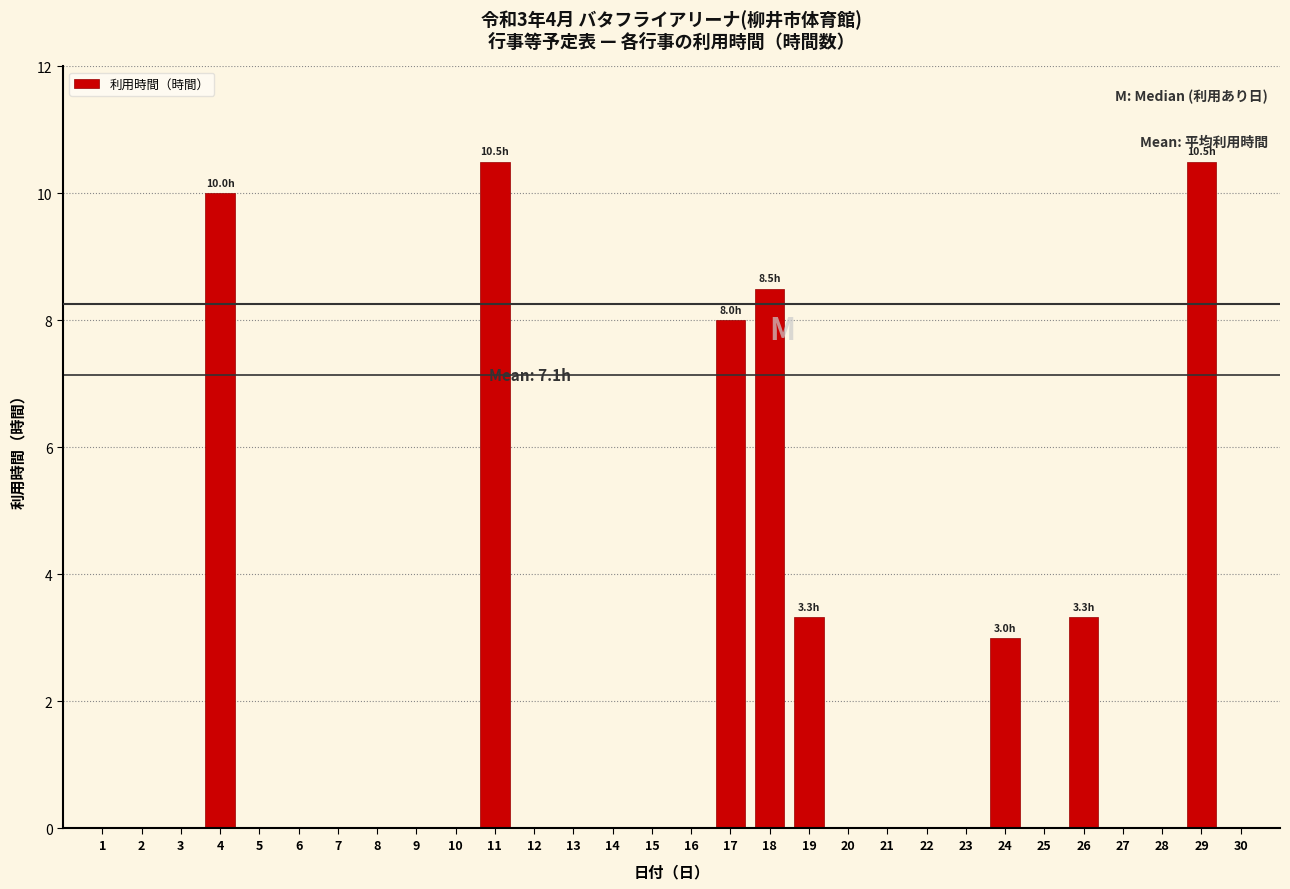

Reading left to right, transcribe all the data shown in this chart.

1=0.0	2=0.0	3=0.0	4=10.0	5=0.0	6=0.0	7=0.0	8=0.0	9=0.0	10=0.0	11=10.5	12=0.0	13=0.0	14=0.0	15=0.0	16=0.0	17=8.0	18=8.5	19=3.3	20=0.0	21=0.0	22=0.0	23=0.0	24=3.0	25=0.0	26=3.3	27=0.0	28=0.0	29=10.5	30=0.0